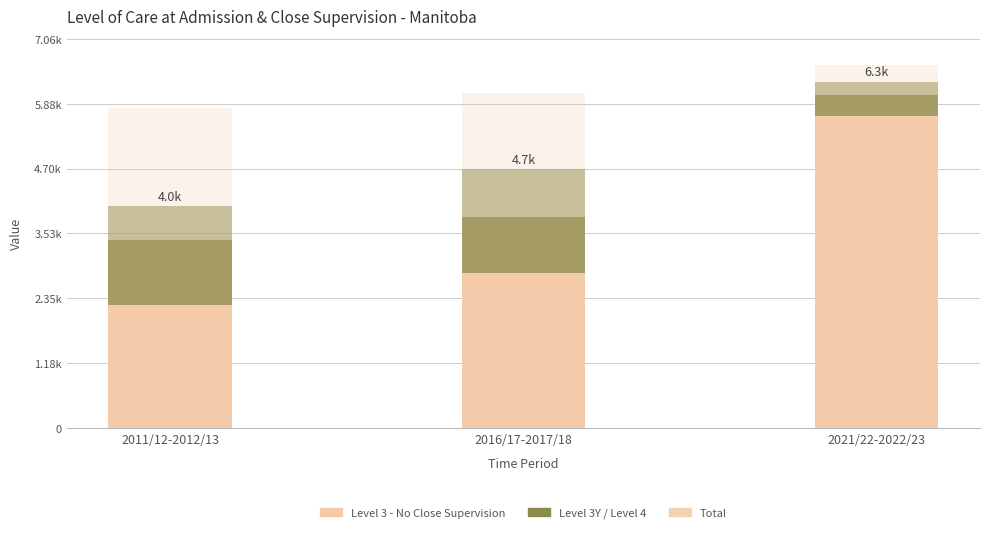

How many bars are there in each group?

4